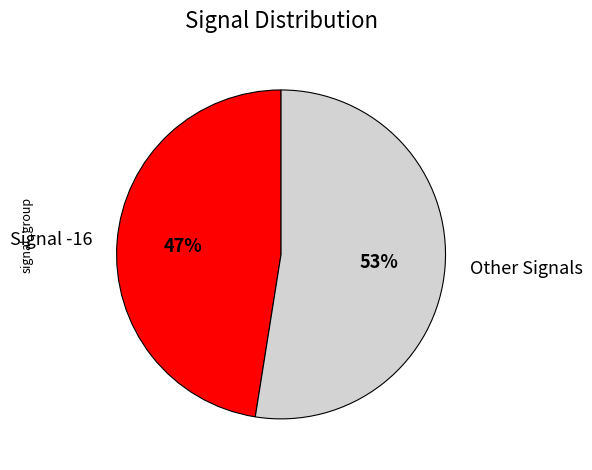

What is the smallest slice in the pie chart?

Signal -16